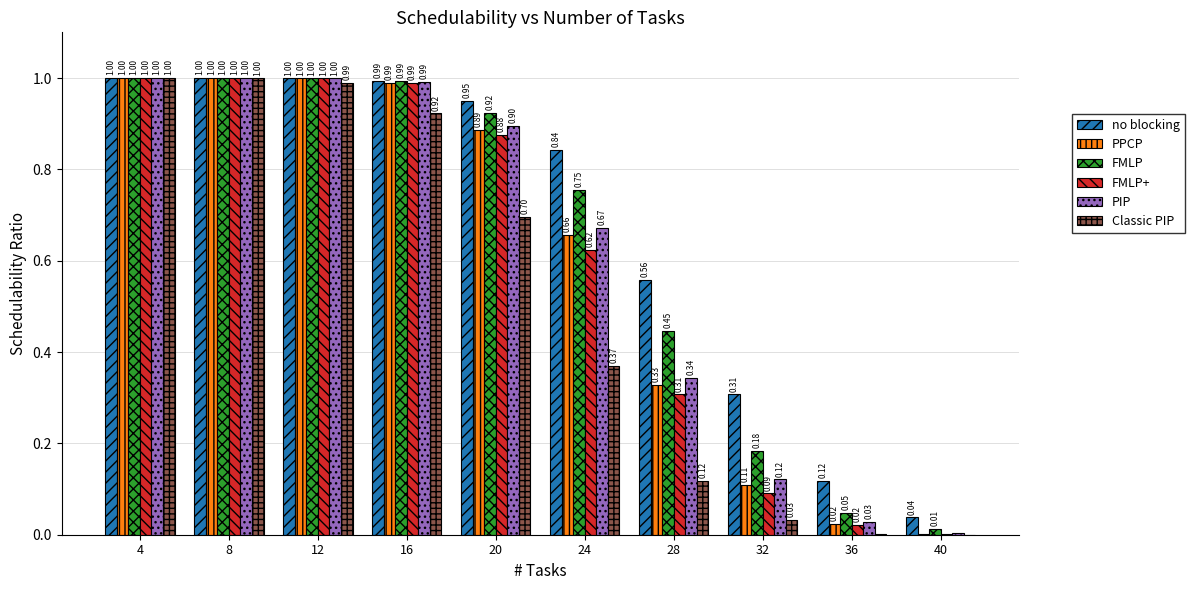

Is the value of FMLP+ at 4 greater than the value of PIP at 32?

Yes